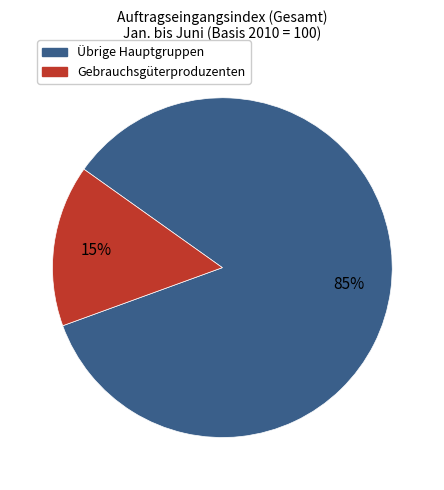

To the nearest percent, what is the average slice percentage?

50%